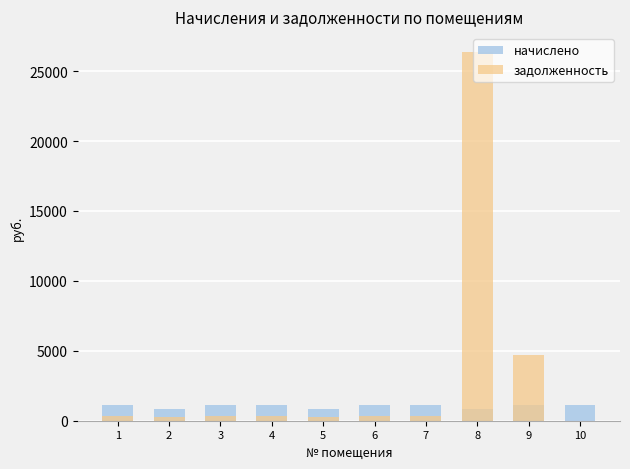

How many series are shown in this chart?

2